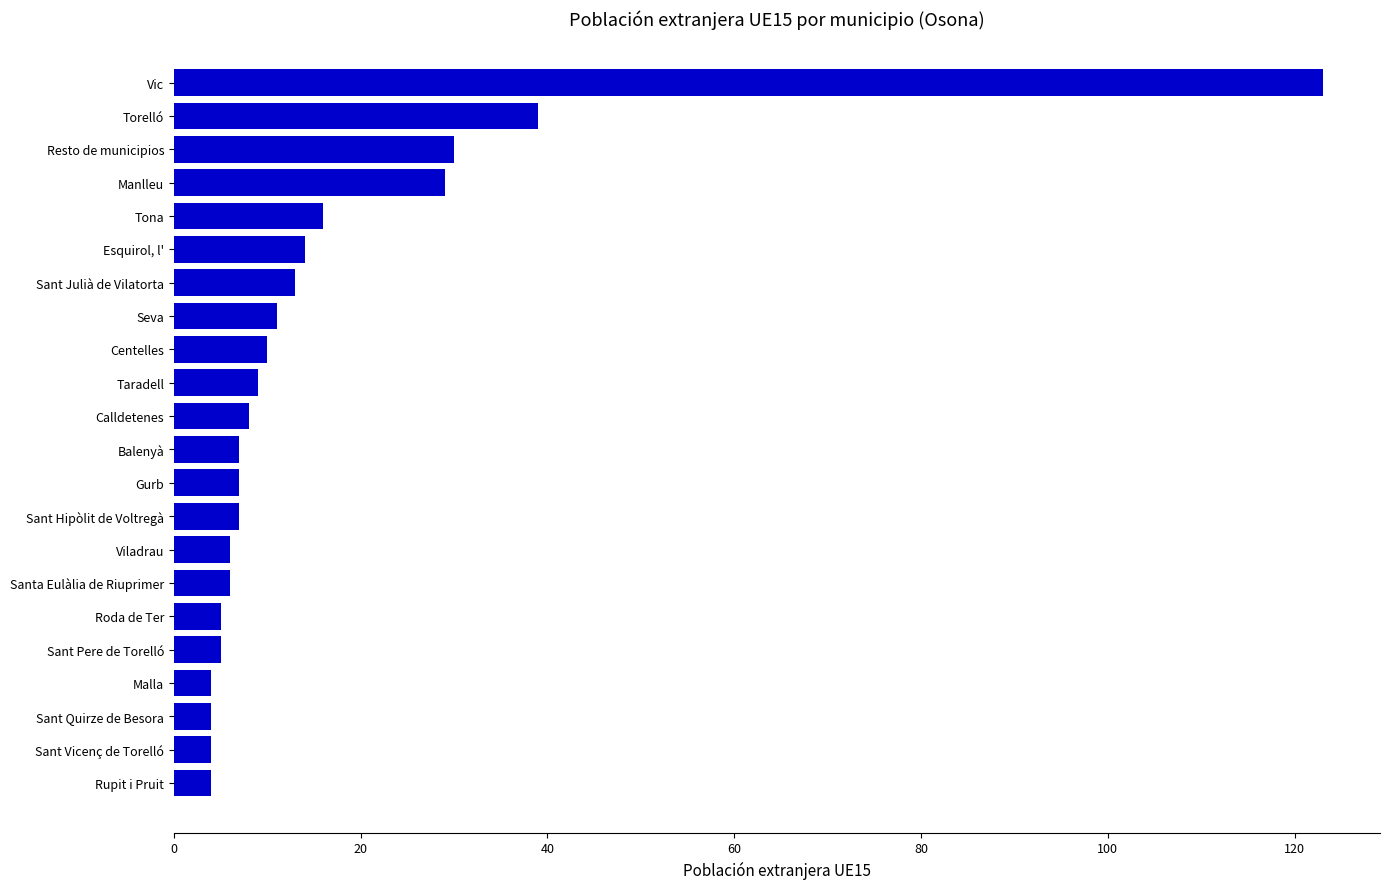

True or false: the data shows 29 at Manlleu.

True